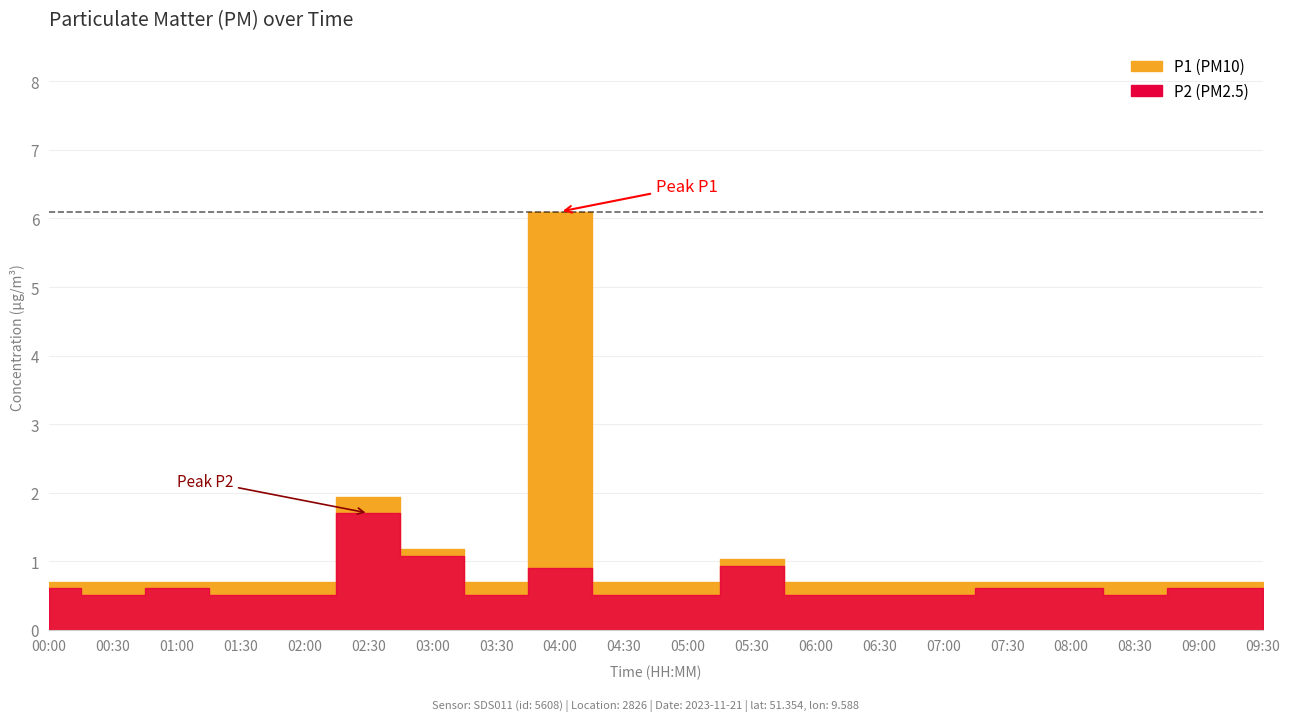

What is the difference between the highest and lowest values at 03:30?

0.2